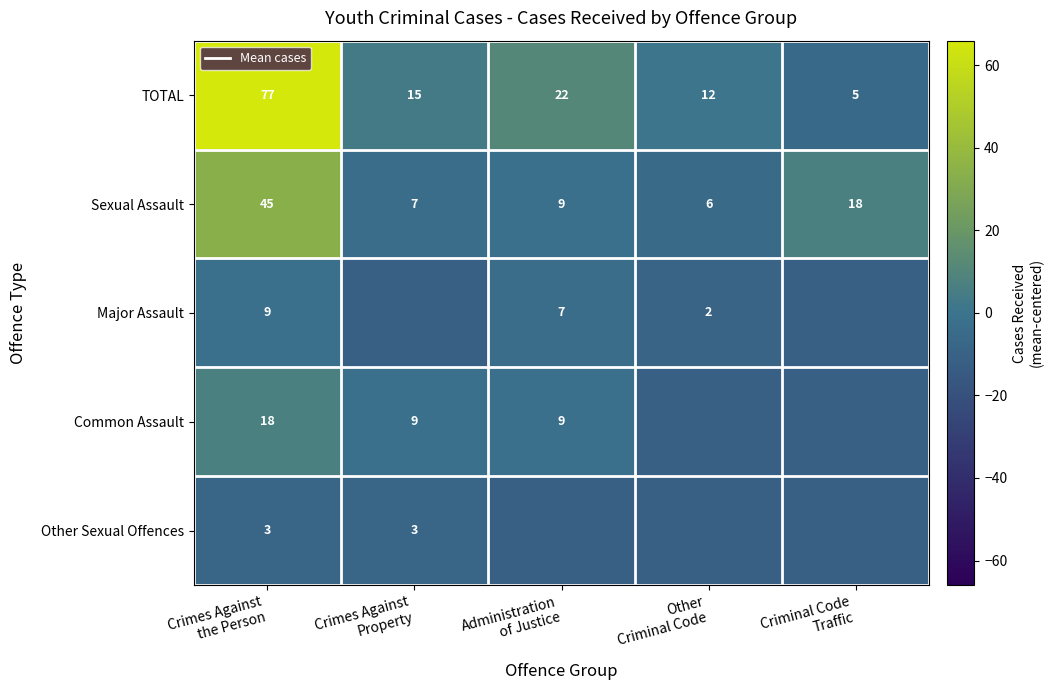

What is the total value across all series at Administration
of Justice?

-8.2